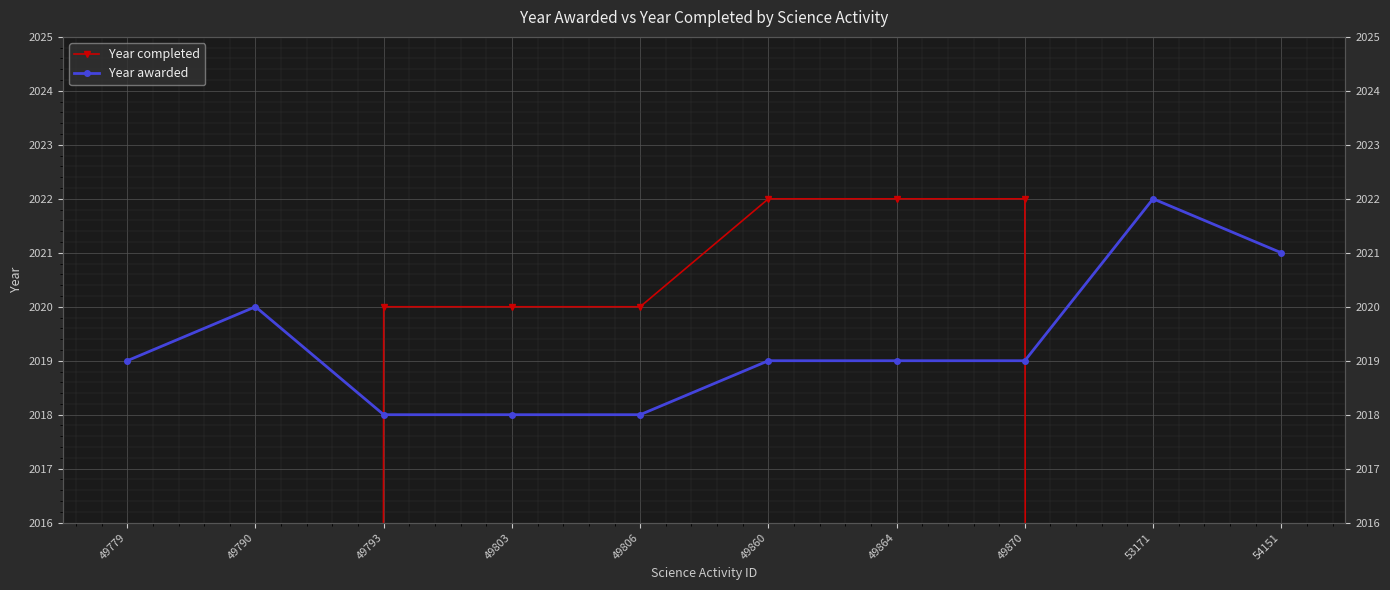

What is the value of the Year awarded point at the 4th from the left?

2018